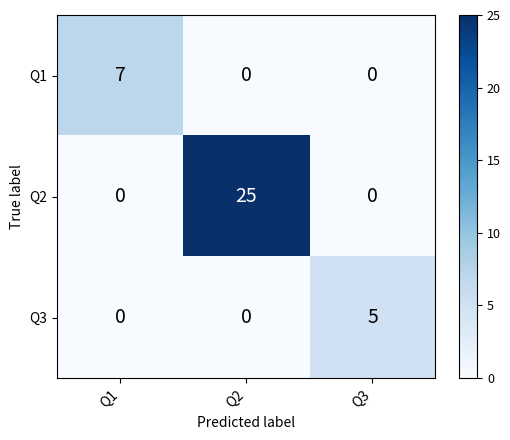

Which series has the largest total across all categories?

Q2